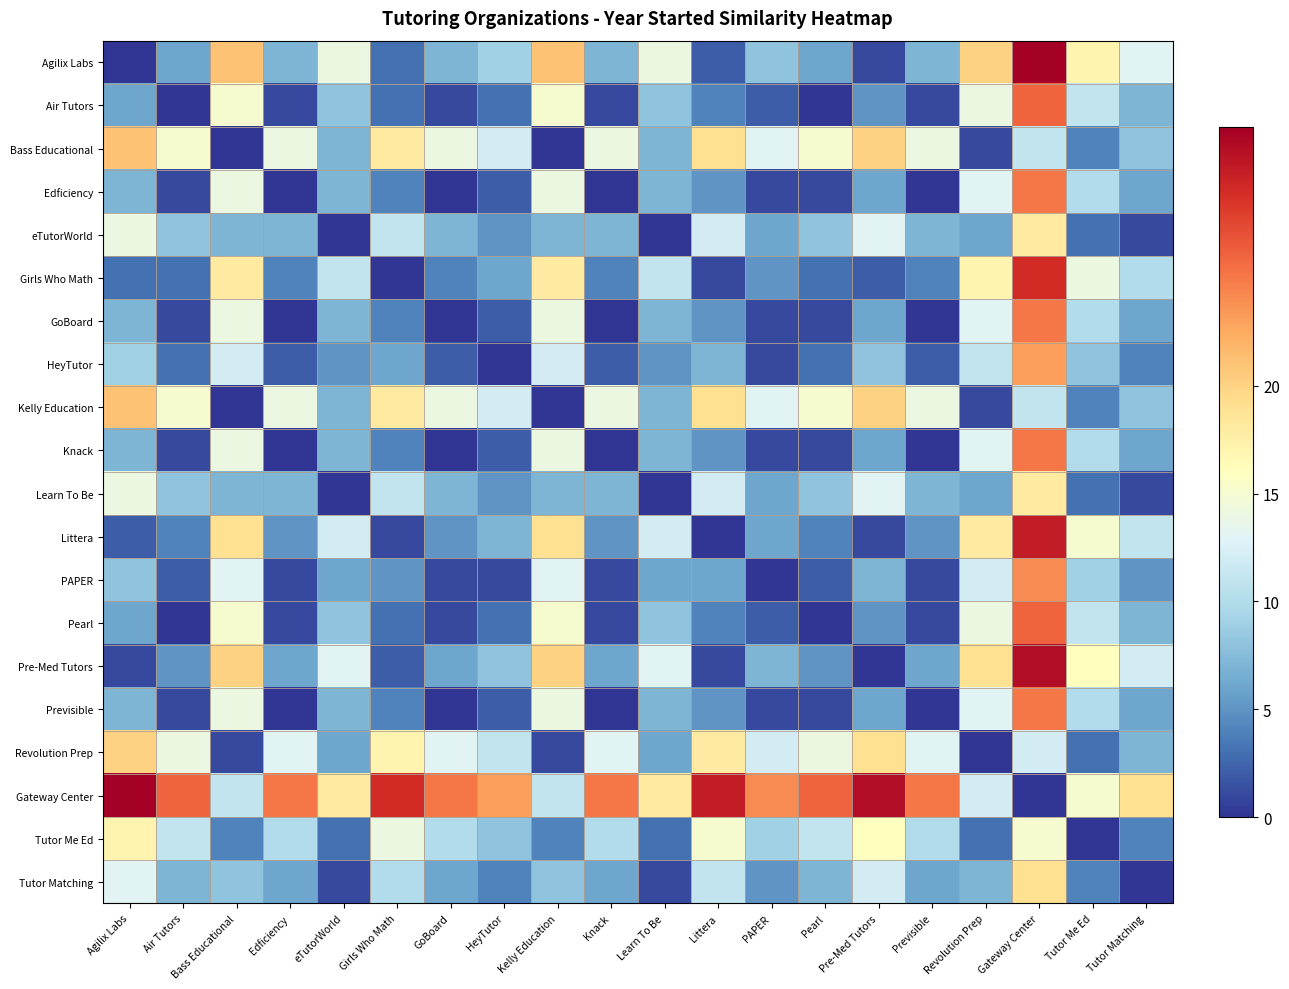

Reading left to right, what are all the values shown in this chart?

Agilix Labs: Agilix Labs=0	Air Tutors=6	Bass Educational=21	Edficiency=7	eTutorWorld=14	Girls Who Math=3	GoBoard=7	HeyTutor=9	Kelly Education=21	Knack=7	Learn To Be=14	Littera=2	PAPER=8	Pearl=6	Pre-Med Tutors=1	Previsible=7	Revolution Prep=20	Gateway Center=32	Tutor Me Ed=17	Tutor Matching=13
Air Tutors: Agilix Labs=6	Air Tutors=0	Bass Educational=15	Edficiency=1	eTutorWorld=8	Girls Who Math=3	GoBoard=1	HeyTutor=3	Kelly Education=15	Knack=1	Learn To Be=8	Littera=4	PAPER=2	Pearl=0	Pre-Med Tutors=5	Previsible=1	Revolution Prep=14	Gateway Center=26	Tutor Me Ed=11	Tutor Matching=7
Bass Educational: Agilix Labs=21	Air Tutors=15	Bass Educational=0	Edficiency=14	eTutorWorld=7	Girls Who Math=18	GoBoard=14	HeyTutor=12	Kelly Education=0	Knack=14	Learn To Be=7	Littera=19	PAPER=13	Pearl=15	Pre-Med Tutors=20	Previsible=14	Revolution Prep=1	Gateway Center=11	Tutor Me Ed=4	Tutor Matching=8
Edficiency: Agilix Labs=7	Air Tutors=1	Bass Educational=14	Edficiency=0	eTutorWorld=7	Girls Who Math=4	GoBoard=0	HeyTutor=2	Kelly Education=14	Knack=0	Learn To Be=7	Littera=5	PAPER=1	Pearl=1	Pre-Med Tutors=6	Previsible=0	Revolution Prep=13	Gateway Center=25	Tutor Me Ed=10	Tutor Matching=6
eTutorWorld: Agilix Labs=14	Air Tutors=8	Bass Educational=7	Edficiency=7	eTutorWorld=0	Girls Who Math=11	GoBoard=7	HeyTutor=5	Kelly Education=7	Knack=7	Learn To Be=0	Littera=12	PAPER=6	Pearl=8	Pre-Med Tutors=13	Previsible=7	Revolution Prep=6	Gateway Center=18	Tutor Me Ed=3	Tutor Matching=1
Girls Who Math: Agilix Labs=3	Air Tutors=3	Bass Educational=18	Edficiency=4	eTutorWorld=11	Girls Who Math=0	GoBoard=4	HeyTutor=6	Kelly Education=18	Knack=4	Learn To Be=11	Littera=1	PAPER=5	Pearl=3	Pre-Med Tutors=2	Previsible=4	Revolution Prep=17	Gateway Center=29	Tutor Me Ed=14	Tutor Matching=10
GoBoard: Agilix Labs=7	Air Tutors=1	Bass Educational=14	Edficiency=0	eTutorWorld=7	Girls Who Math=4	GoBoard=0	HeyTutor=2	Kelly Education=14	Knack=0	Learn To Be=7	Littera=5	PAPER=1	Pearl=1	Pre-Med Tutors=6	Previsible=0	Revolution Prep=13	Gateway Center=25	Tutor Me Ed=10	Tutor Matching=6
HeyTutor: Agilix Labs=9	Air Tutors=3	Bass Educational=12	Edficiency=2	eTutorWorld=5	Girls Who Math=6	GoBoard=2	HeyTutor=0	Kelly Education=12	Knack=2	Learn To Be=5	Littera=7	PAPER=1	Pearl=3	Pre-Med Tutors=8	Previsible=2	Revolution Prep=11	Gateway Center=23	Tutor Me Ed=8	Tutor Matching=4
Kelly Education: Agilix Labs=21	Air Tutors=15	Bass Educational=0	Edficiency=14	eTutorWorld=7	Girls Who Math=18	GoBoard=14	HeyTutor=12	Kelly Education=0	Knack=14	Learn To Be=7	Littera=19	PAPER=13	Pearl=15	Pre-Med Tutors=20	Previsible=14	Revolution Prep=1	Gateway Center=11	Tutor Me Ed=4	Tutor Matching=8
Knack: Agilix Labs=7	Air Tutors=1	Bass Educational=14	Edficiency=0	eTutorWorld=7	Girls Who Math=4	GoBoard=0	HeyTutor=2	Kelly Education=14	Knack=0	Learn To Be=7	Littera=5	PAPER=1	Pearl=1	Pre-Med Tutors=6	Previsible=0	Revolution Prep=13	Gateway Center=25	Tutor Me Ed=10	Tutor Matching=6
Learn To Be: Agilix Labs=14	Air Tutors=8	Bass Educational=7	Edficiency=7	eTutorWorld=0	Girls Who Math=11	GoBoard=7	HeyTutor=5	Kelly Education=7	Knack=7	Learn To Be=0	Littera=12	PAPER=6	Pearl=8	Pre-Med Tutors=13	Previsible=7	Revolution Prep=6	Gateway Center=18	Tutor Me Ed=3	Tutor Matching=1
Littera: Agilix Labs=2	Air Tutors=4	Bass Educational=19	Edficiency=5	eTutorWorld=12	Girls Who Math=1	GoBoard=5	HeyTutor=7	Kelly Education=19	Knack=5	Learn To Be=12	Littera=0	PAPER=6	Pearl=4	Pre-Med Tutors=1	Previsible=5	Revolution Prep=18	Gateway Center=30	Tutor Me Ed=15	Tutor Matching=11
PAPER: Agilix Labs=8	Air Tutors=2	Bass Educational=13	Edficiency=1	eTutorWorld=6	Girls Who Math=5	GoBoard=1	HeyTutor=1	Kelly Education=13	Knack=1	Learn To Be=6	Littera=6	PAPER=0	Pearl=2	Pre-Med Tutors=7	Previsible=1	Revolution Prep=12	Gateway Center=24	Tutor Me Ed=9	Tutor Matching=5
Pearl: Agilix Labs=6	Air Tutors=0	Bass Educational=15	Edficiency=1	eTutorWorld=8	Girls Who Math=3	GoBoard=1	HeyTutor=3	Kelly Education=15	Knack=1	Learn To Be=8	Littera=4	PAPER=2	Pearl=0	Pre-Med Tutors=5	Previsible=1	Revolution Prep=14	Gateway Center=26	Tutor Me Ed=11	Tutor Matching=7
Pre-Med Tutors: Agilix Labs=1	Air Tutors=5	Bass Educational=20	Edficiency=6	eTutorWorld=13	Girls Who Math=2	GoBoard=6	HeyTutor=8	Kelly Education=20	Knack=6	Learn To Be=13	Littera=1	PAPER=7	Pearl=5	Pre-Med Tutors=0	Previsible=6	Revolution Prep=19	Gateway Center=31	Tutor Me Ed=16	Tutor Matching=12
Previsible: Agilix Labs=7	Air Tutors=1	Bass Educational=14	Edficiency=0	eTutorWorld=7	Girls Who Math=4	GoBoard=0	HeyTutor=2	Kelly Education=14	Knack=0	Learn To Be=7	Littera=5	PAPER=1	Pearl=1	Pre-Med Tutors=6	Previsible=0	Revolution Prep=13	Gateway Center=25	Tutor Me Ed=10	Tutor Matching=6
Revolution Prep: Agilix Labs=20	Air Tutors=14	Bass Educational=1	Edficiency=13	eTutorWorld=6	Girls Who Math=17	GoBoard=13	HeyTutor=11	Kelly Education=1	Knack=13	Learn To Be=6	Littera=18	PAPER=12	Pearl=14	Pre-Med Tutors=19	Previsible=13	Revolution Prep=0	Gateway Center=12	Tutor Me Ed=3	Tutor Matching=7
Gateway Center: Agilix Labs=32	Air Tutors=26	Bass Educational=11	Edficiency=25	eTutorWorld=18	Girls Who Math=29	GoBoard=25	HeyTutor=23	Kelly Education=11	Knack=25	Learn To Be=18	Littera=30	PAPER=24	Pearl=26	Pre-Med Tutors=31	Previsible=25	Revolution Prep=12	Gateway Center=0	Tutor Me Ed=15	Tutor Matching=19
Tutor Me Ed: Agilix Labs=17	Air Tutors=11	Bass Educational=4	Edficiency=10	eTutorWorld=3	Girls Who Math=14	GoBoard=10	HeyTutor=8	Kelly Education=4	Knack=10	Learn To Be=3	Littera=15	PAPER=9	Pearl=11	Pre-Med Tutors=16	Previsible=10	Revolution Prep=3	Gateway Center=15	Tutor Me Ed=0	Tutor Matching=4
Tutor Matching: Agilix Labs=13	Air Tutors=7	Bass Educational=8	Edficiency=6	eTutorWorld=1	Girls Who Math=10	GoBoard=6	HeyTutor=4	Kelly Education=8	Knack=6	Learn To Be=1	Littera=11	PAPER=5	Pearl=7	Pre-Med Tutors=12	Previsible=6	Revolution Prep=7	Gateway Center=19	Tutor Me Ed=4	Tutor Matching=0